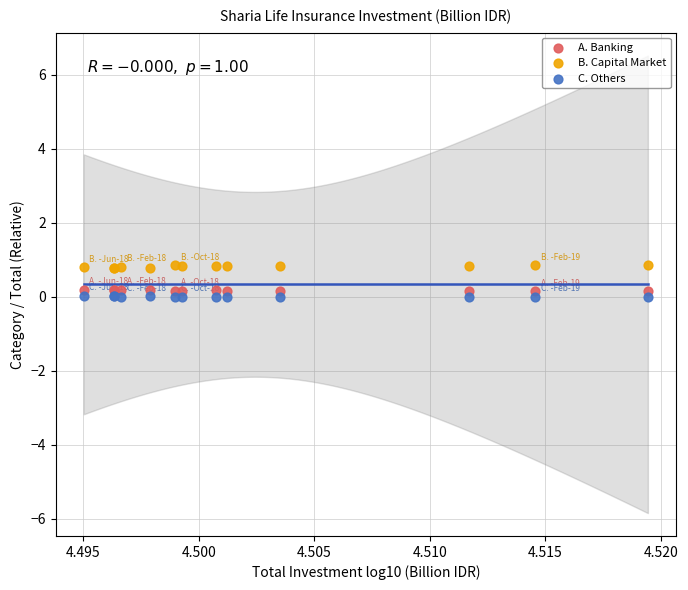

Which series contains the highest Y value?

B. Capital Market